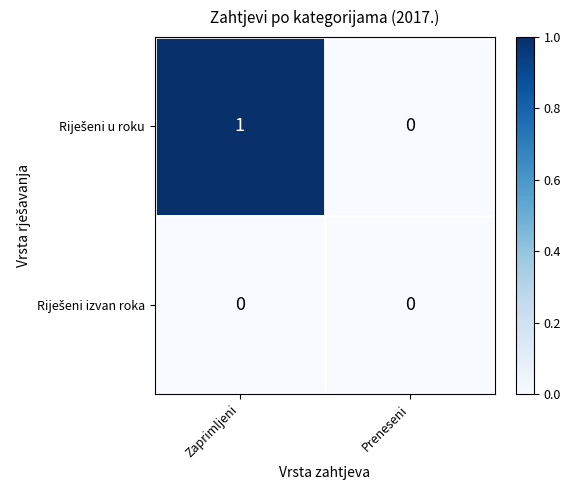

What is the total value across all series at Zaprimljeni?

1